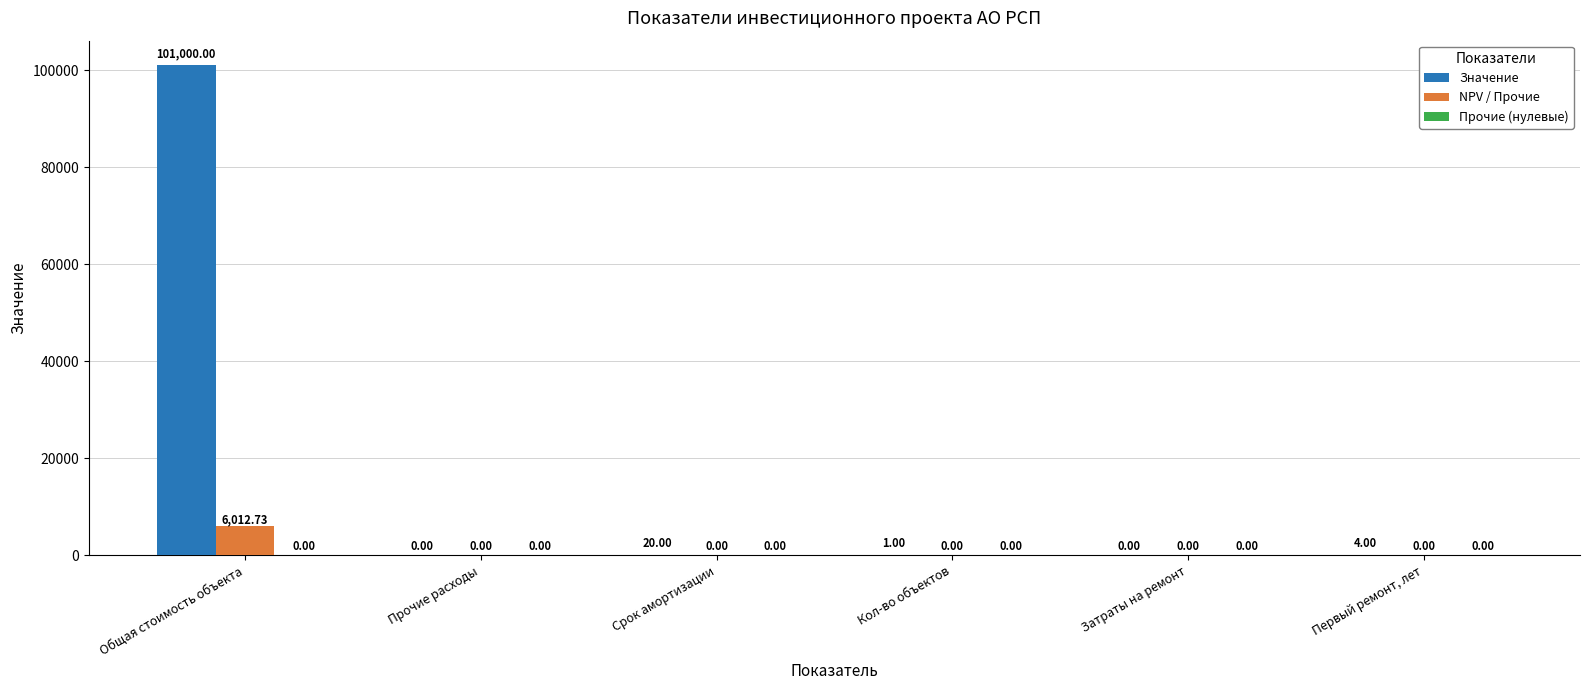

Is the value of NPV / Прочие at Кол-во объектов greater than the value of Значение at Первый ремонт, лет?

No